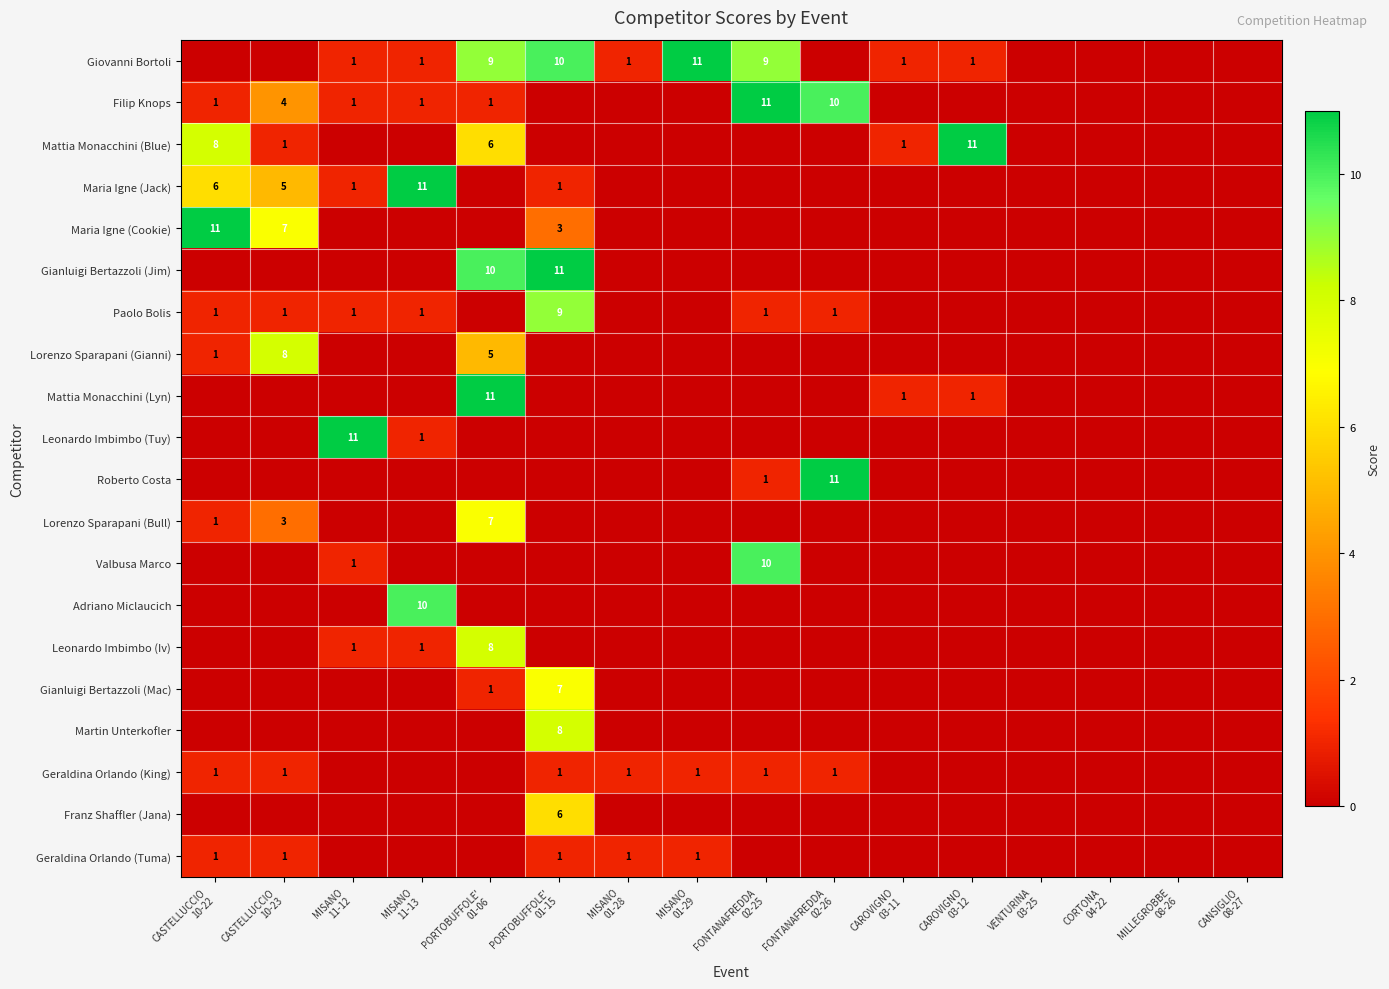

True or false: Geraldina Orlando (King) has a value of 1 at CASTELLUCCIO 10-23.

True